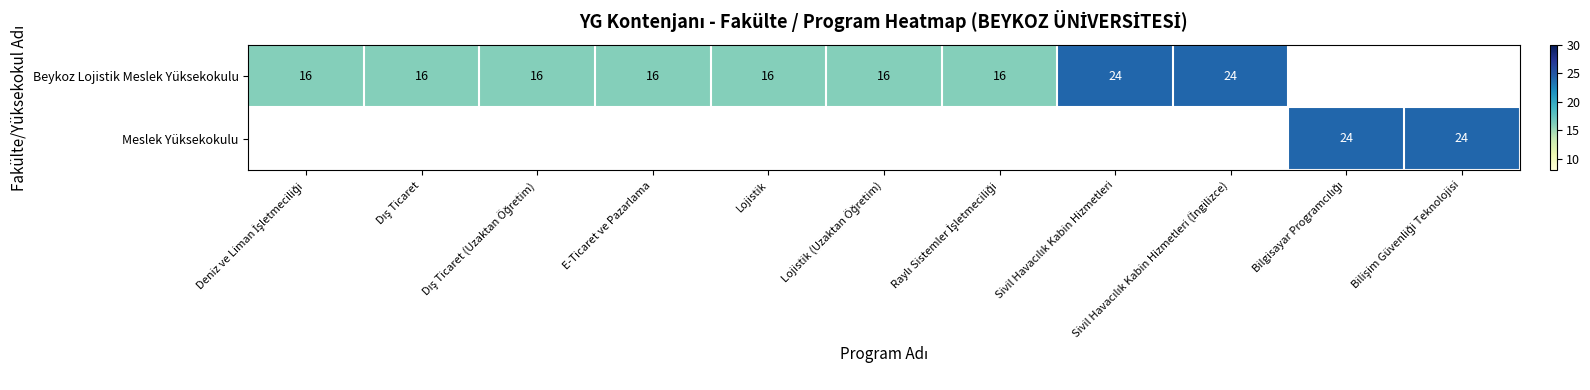

What is the minimum value shown in the chart?

16.0